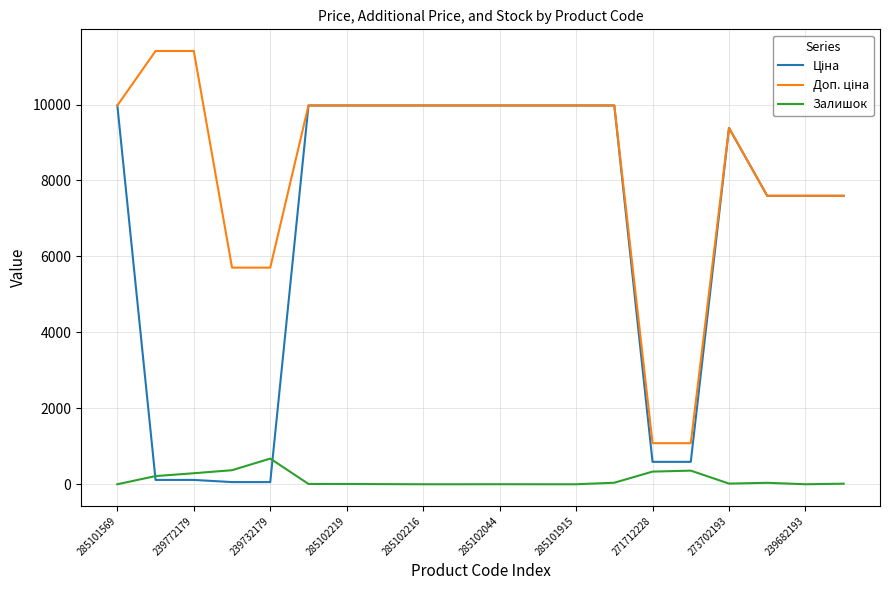

What is the maximum value shown in the chart?

11410.0